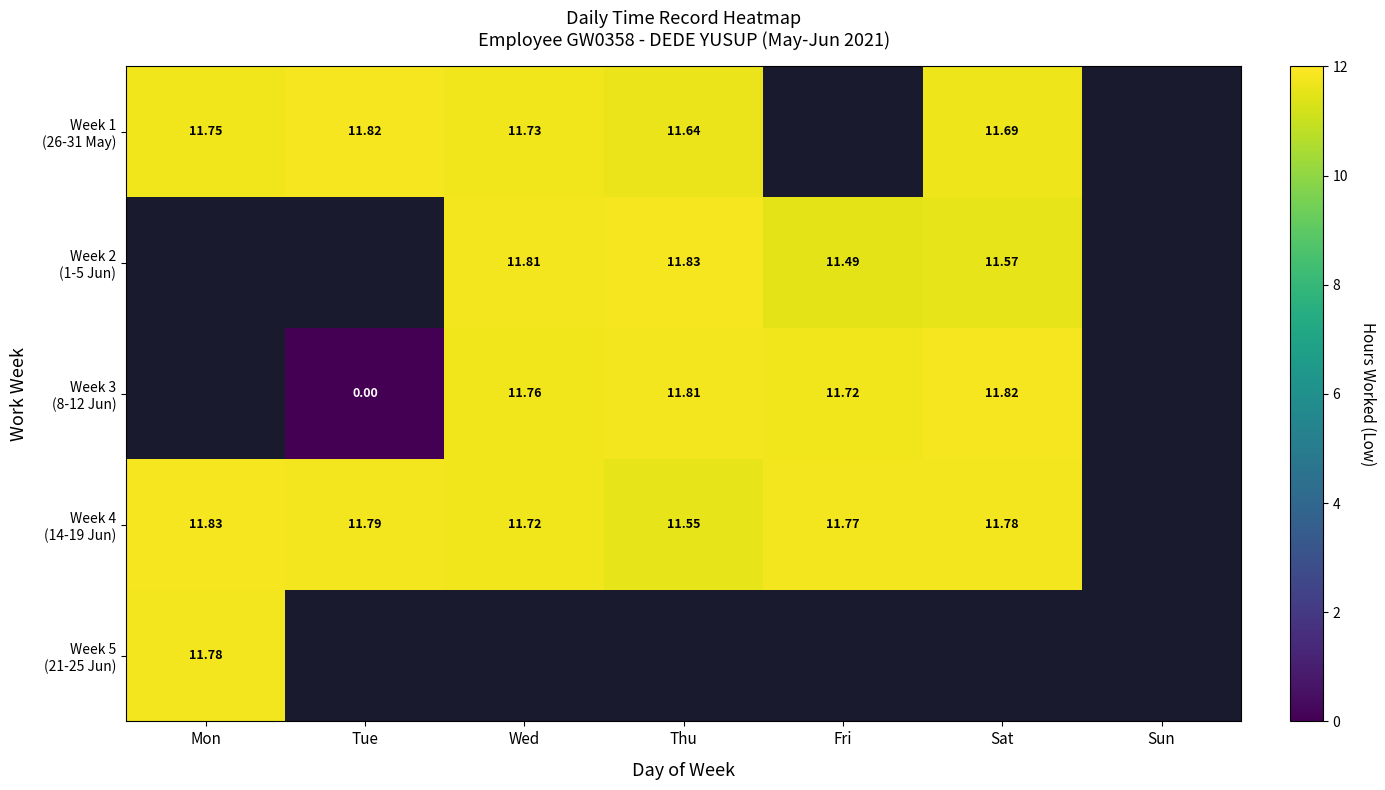

What is the highest value of the Week 1 (26-31 May) series?

11.8